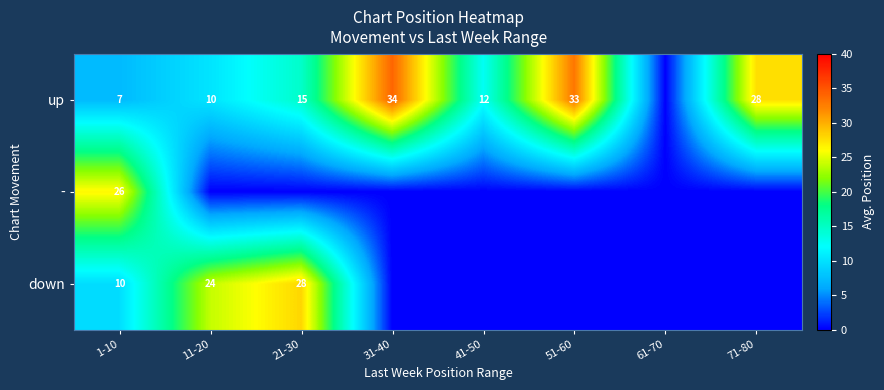

The up series shows 56 at 51-60. True or false?

False